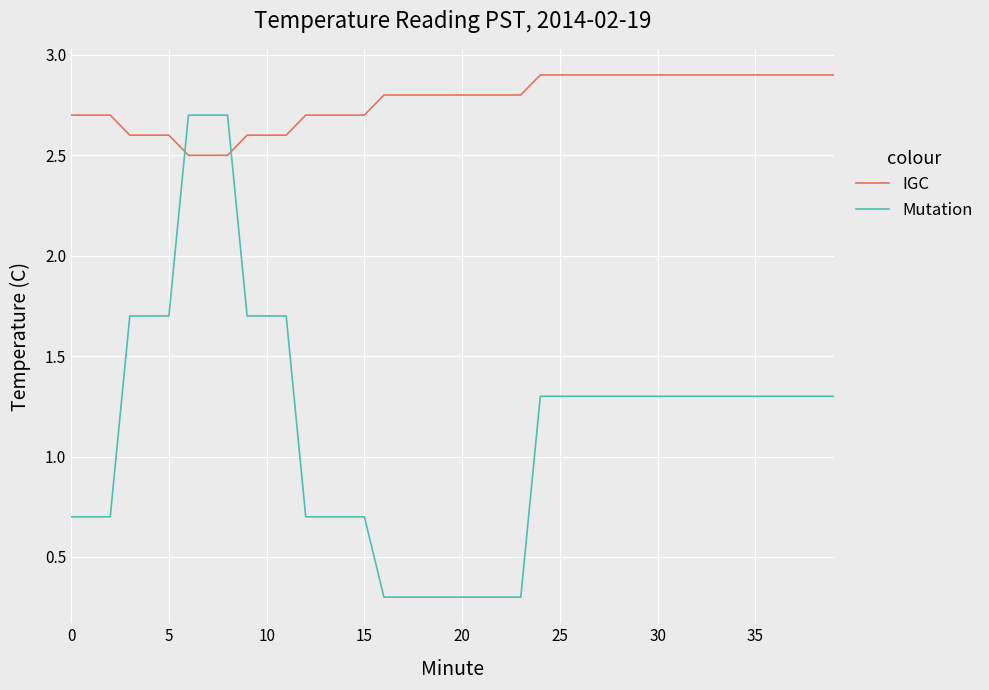

List the series in order of their peak value, lowest first.

Mutation, IGC